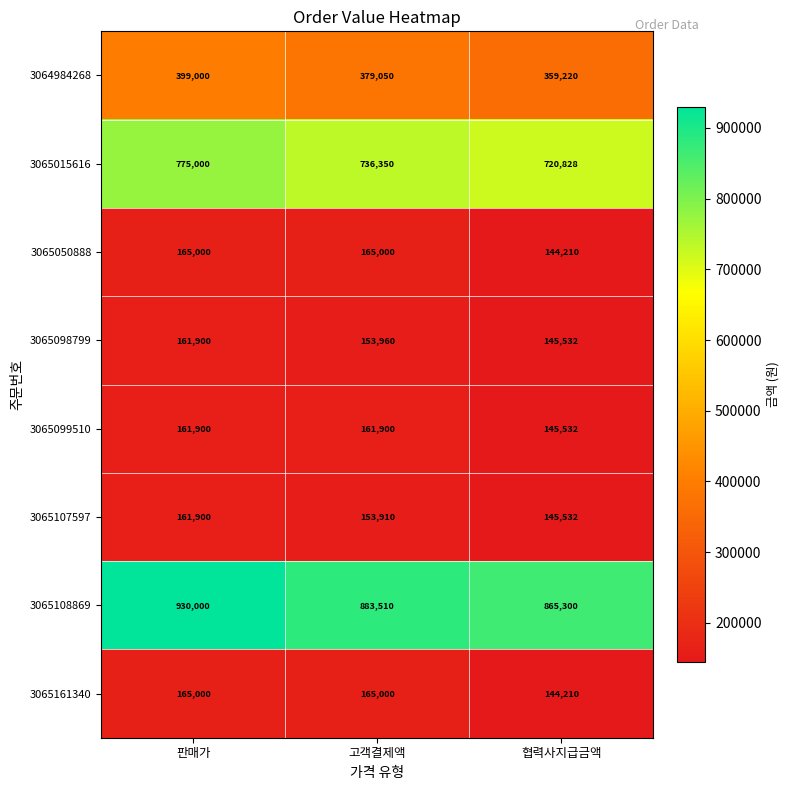

List the labels in order of 3065098799 value, smallest first.

협력사지급금액, 고객결제액, 판매가